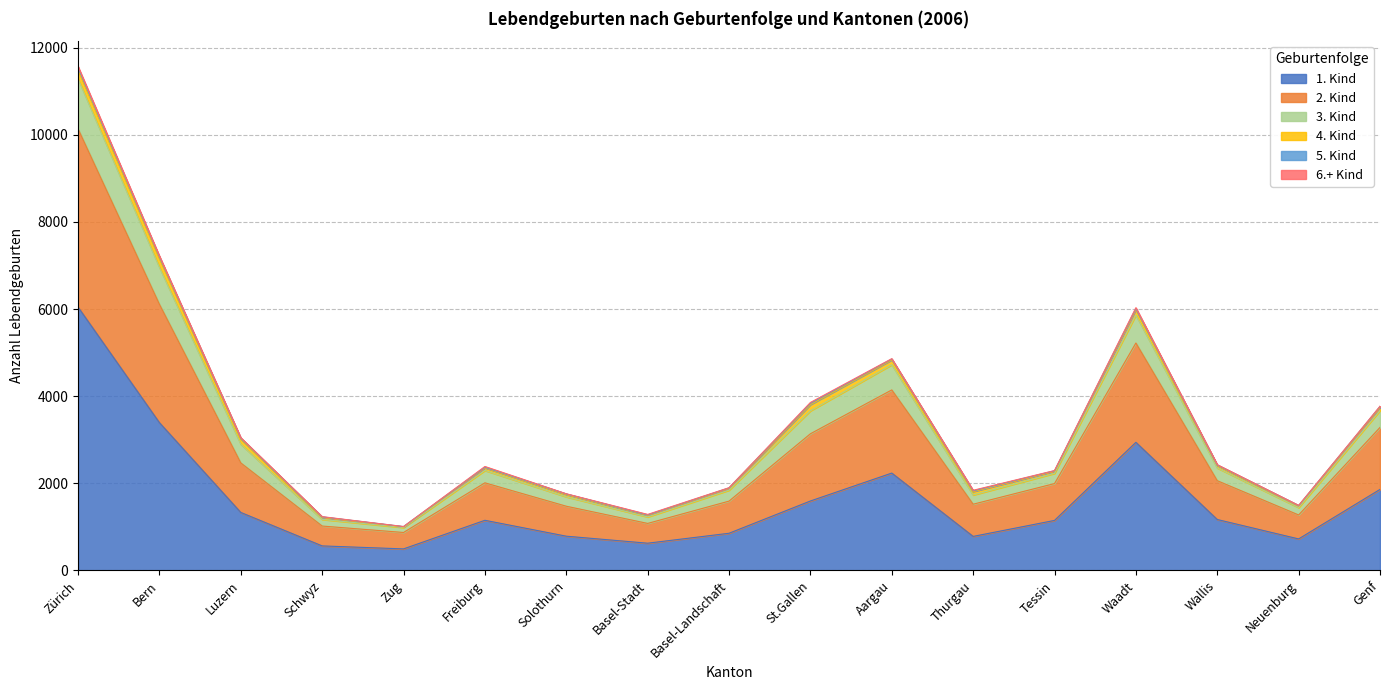

At which category is the sum across all series the highest?

Zürich